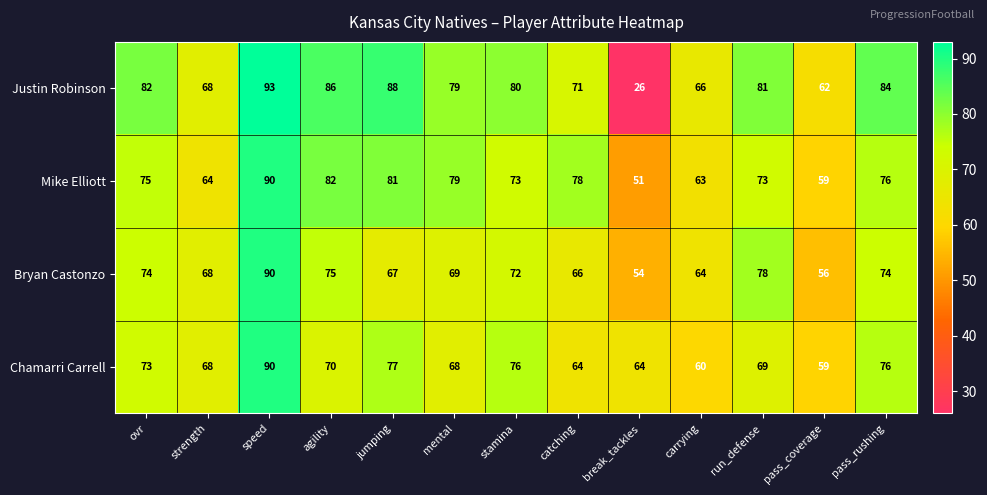

Is it true that Mike Elliott equals 73 at run_defense?

True